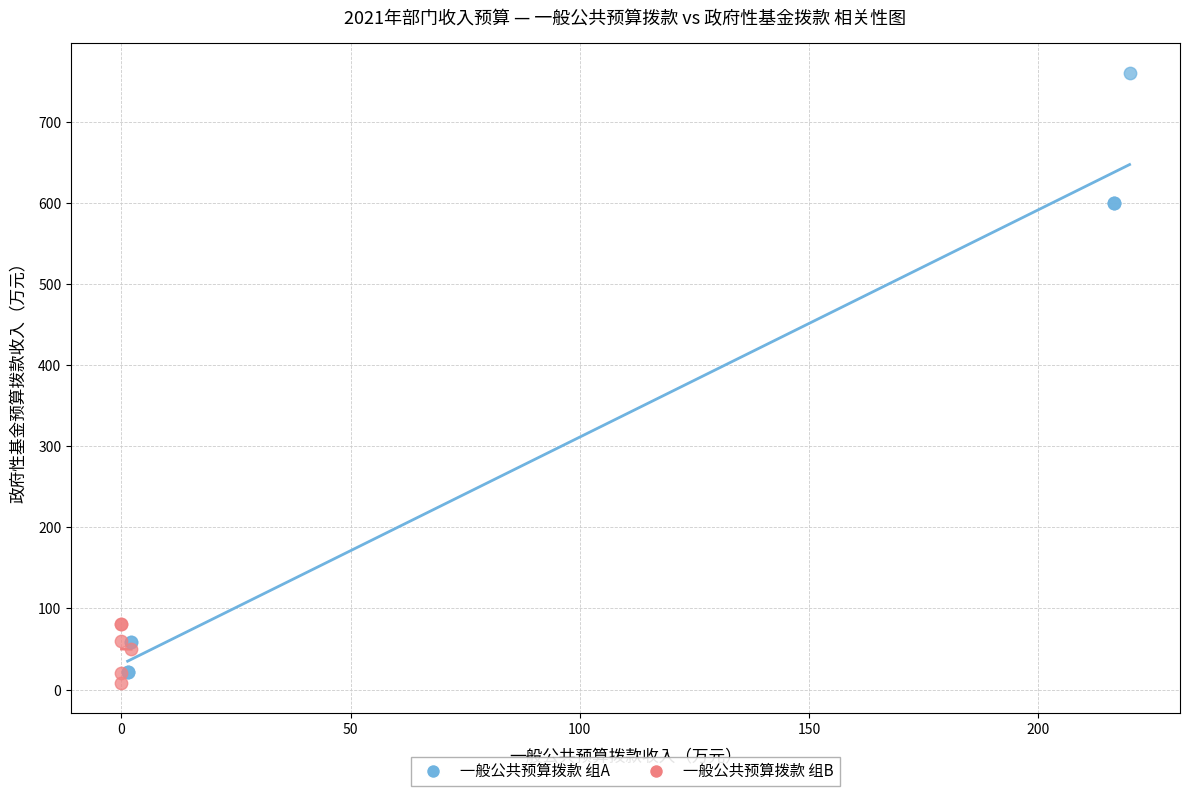

Which series has the widest spread of Y values?

一般公共预算拨款 组A